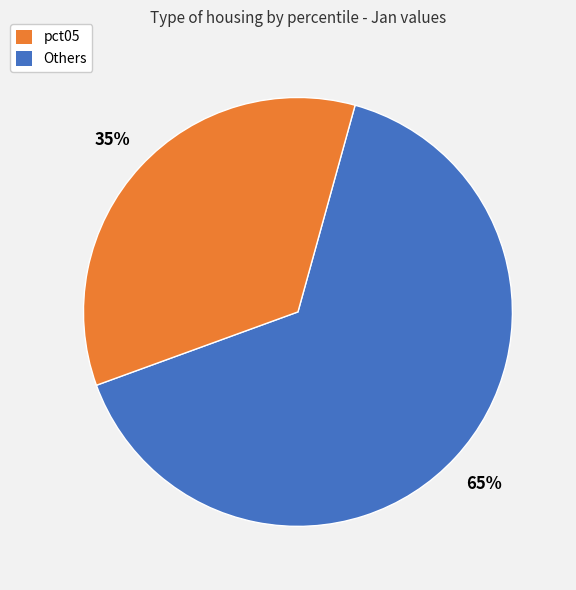

To the nearest percent, what is the average slice percentage?

50%